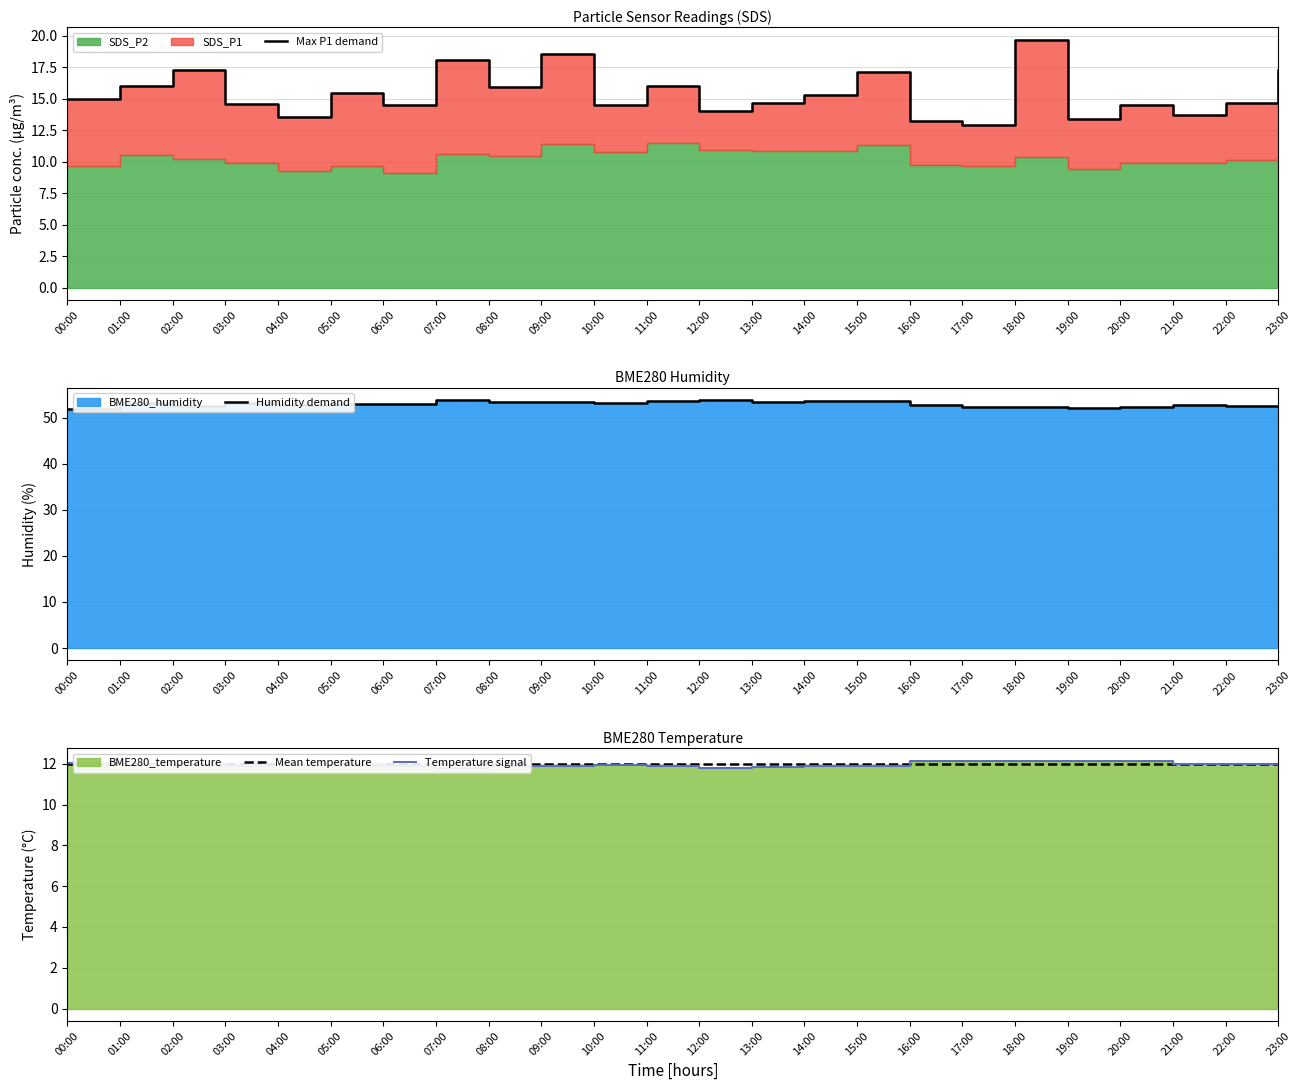

Reading left to right, what are all the values shown in this chart?

Max P1 demand: 14.9	16.0	17.3	14.6	13.6	15.4	14.5	18.1	15.9	18.5	14.5	16.0	14.0	14.7	15.3	17.1	13.2	12.9	19.7	13.4	14.4	13.7	14.7	17.2
Humidity demand: 51.9	53.1	52.6	53.2	52.9	52.9	53.1	53.8	53.5	53.4	53.1	53.5	53.8	53.5	53.6	53.6	52.8	52.4	52.3	52.1	52.4	52.7	52.6	52.6
Mean temperature: 12.0	12.0	12.0	12.0	12.0	12.0	12.0	12.0	12.0	12.0	12.0	12.0	12.0	12.0	12.0	12.0	12.0	12.0	12.0	12.0	12.0	12.0	12.0	12.0
Temperature signal: 12.0	11.9	12.0	11.9	11.9	12.0	11.9	11.8	11.9	11.9	11.9	11.9	11.8	11.9	11.9	11.9	12.1	12.2	12.1	12.1	12.1	12.0	12.0	11.9